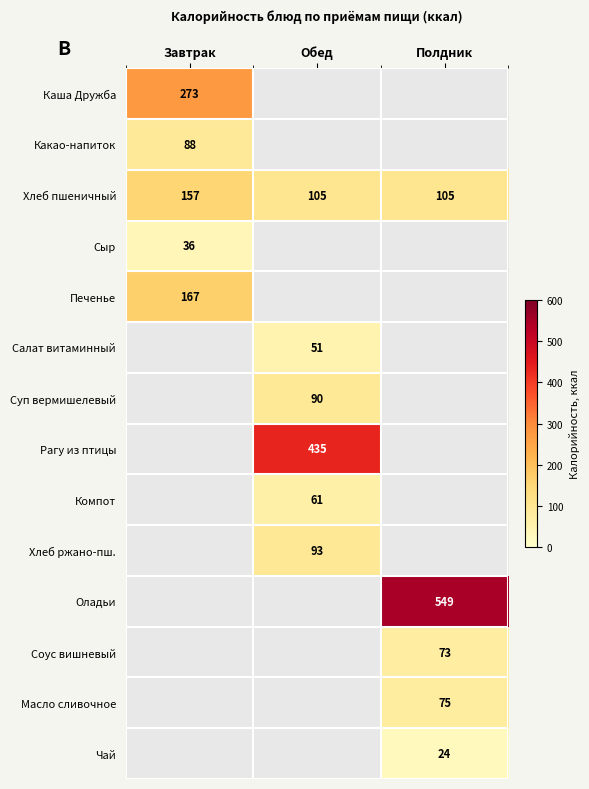

Which category has the lowest value across all series?

Полдник